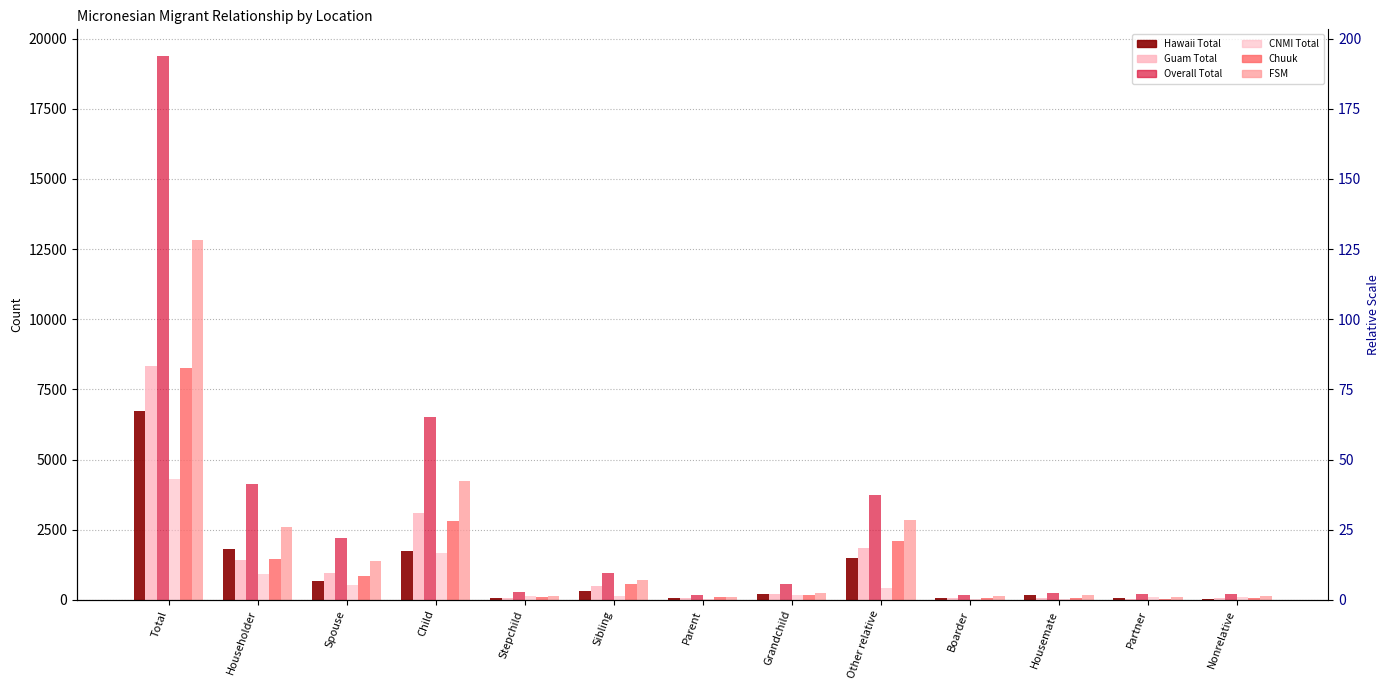

Is the value of Overall Total at Grandchild greater than the value of FSM at Housemate?

Yes